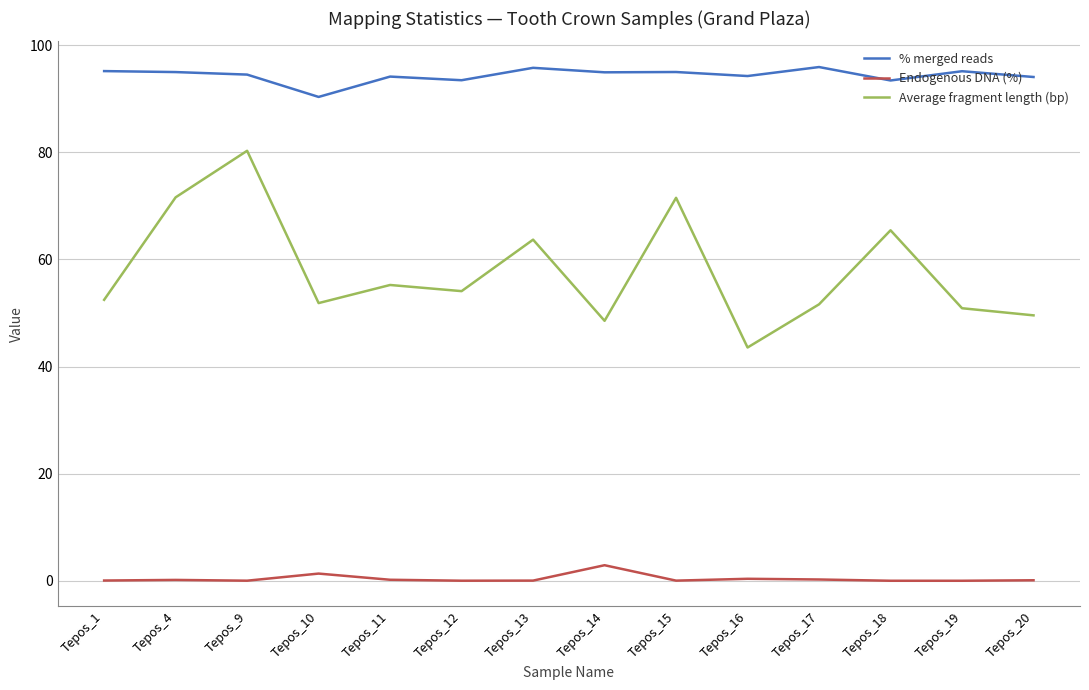

True or false: Endogenous DNA (%) has a value of 0.2 at Tepos_4.

True